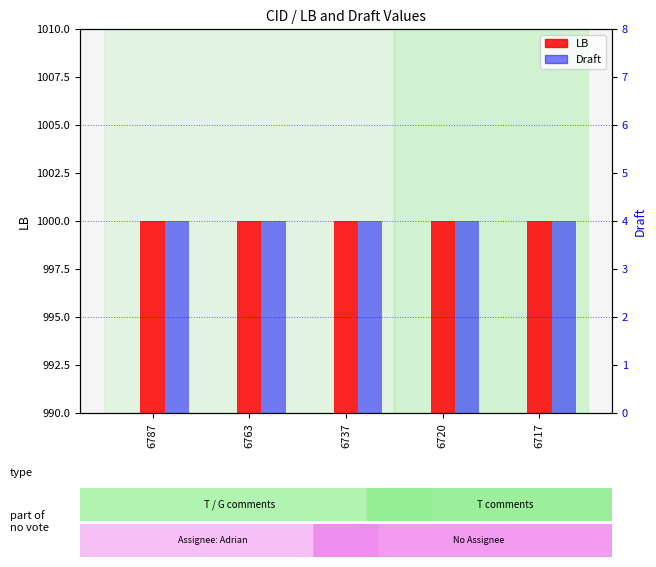

What is the minimum value for Draft?

4